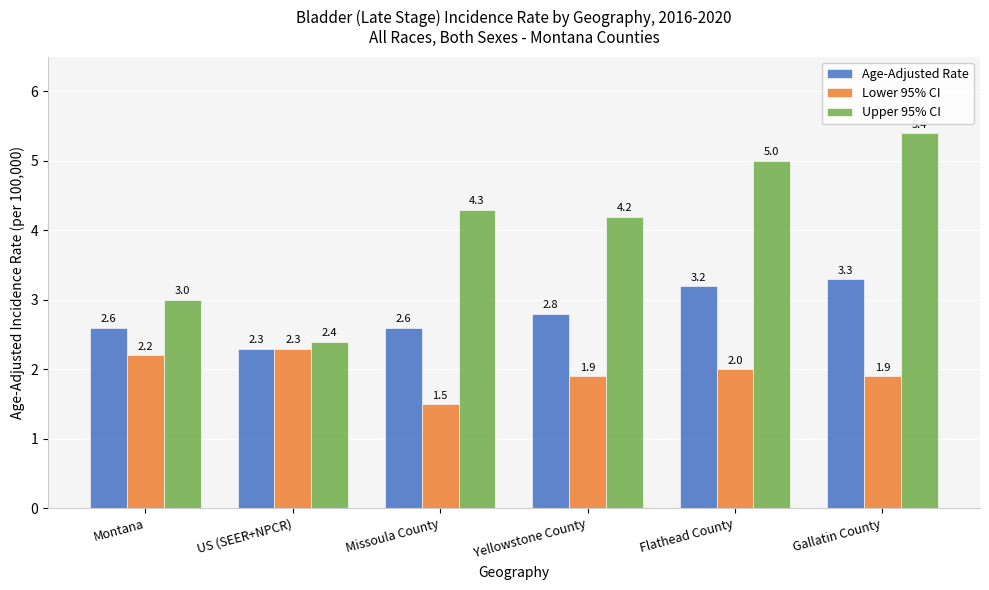

Where does the Upper 95% CI series first go above 4?

Missoula County